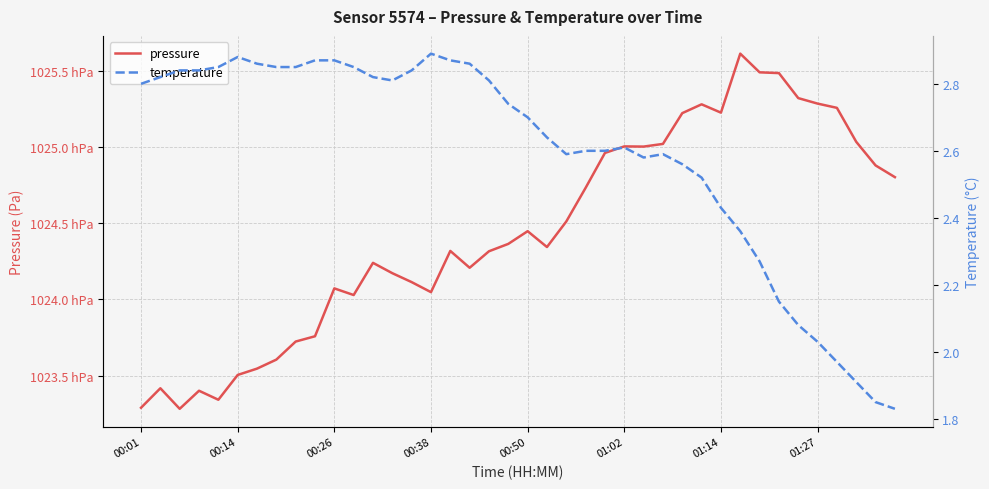

How many lines are shown in the chart?

2